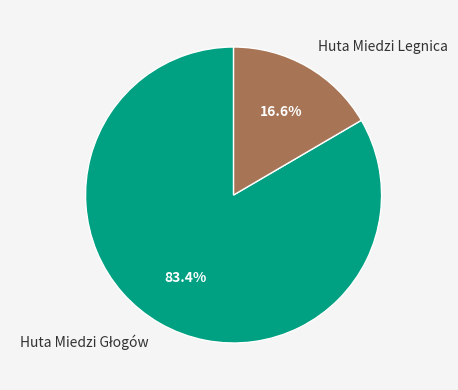

To the nearest percent, what is the difference between the largest and smallest slice percentages?

67%